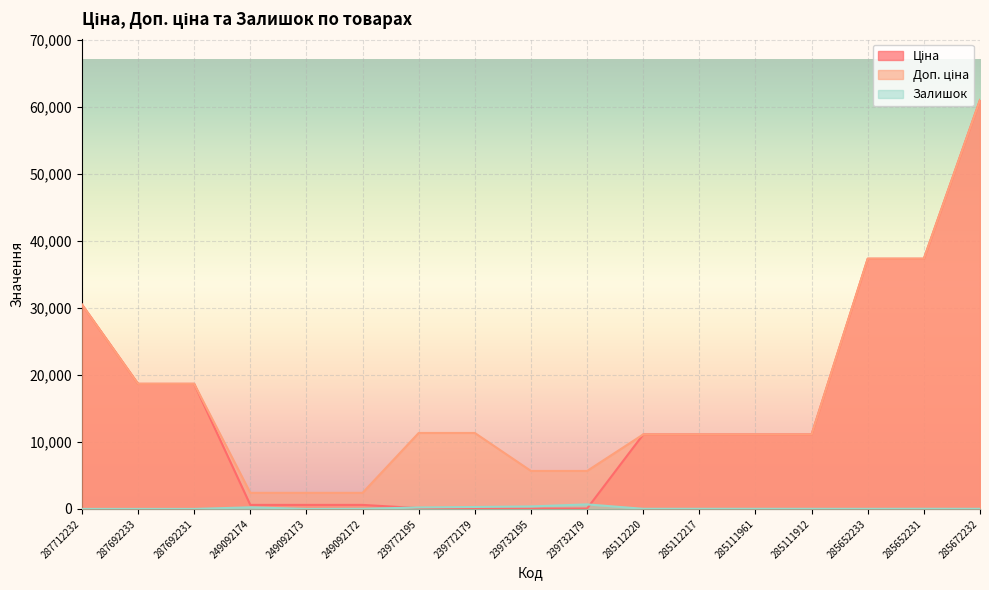

Reading left to right, transcribe all the data shown in this chart.

Ціна: 30512.3	18671.5	18671.5	599.7	599.7	599.7	113.3	113.3	56.7	56.7	11113.6	11113.6	11113.6	11113.6	37343.0	37343.0	61024.7
Доп. ціна: 30512.3	18671.5	18671.5	2398.7	2398.7	2398.7	11334.0	11334.0	5667.0	5667.0	11113.6	11113.6	11113.6	11113.6	37343.0	37343.0	61024.7
Залишок: 0.0	0.0	0.0	238.0	0.0	21.0	215.0	290.0	370.0	676.0	17.0	17.0	17.0	15.0	12.0	22.0	15.0